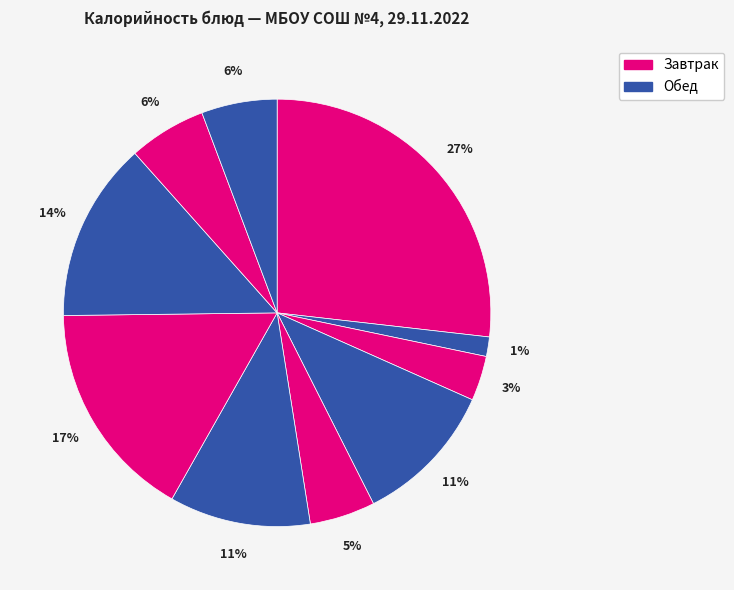

How many slices are in this pie chart?

10